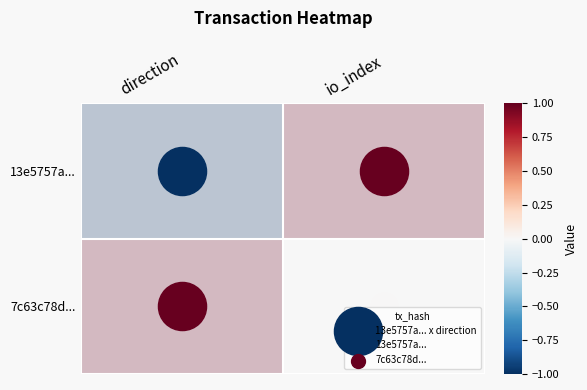

Which series has the largest range (max minus min)?

13e5757a...